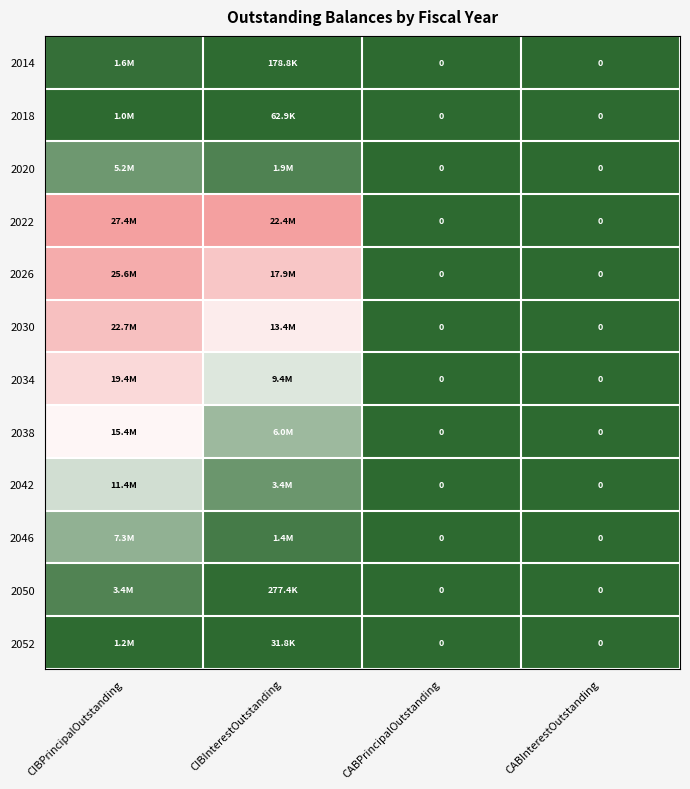

Count the number of data series in this chart.

12